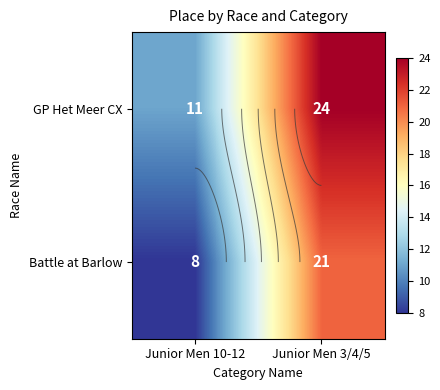

The value of GP Het Meer CX at Junior Men 10-12 is 11. True or false?

True